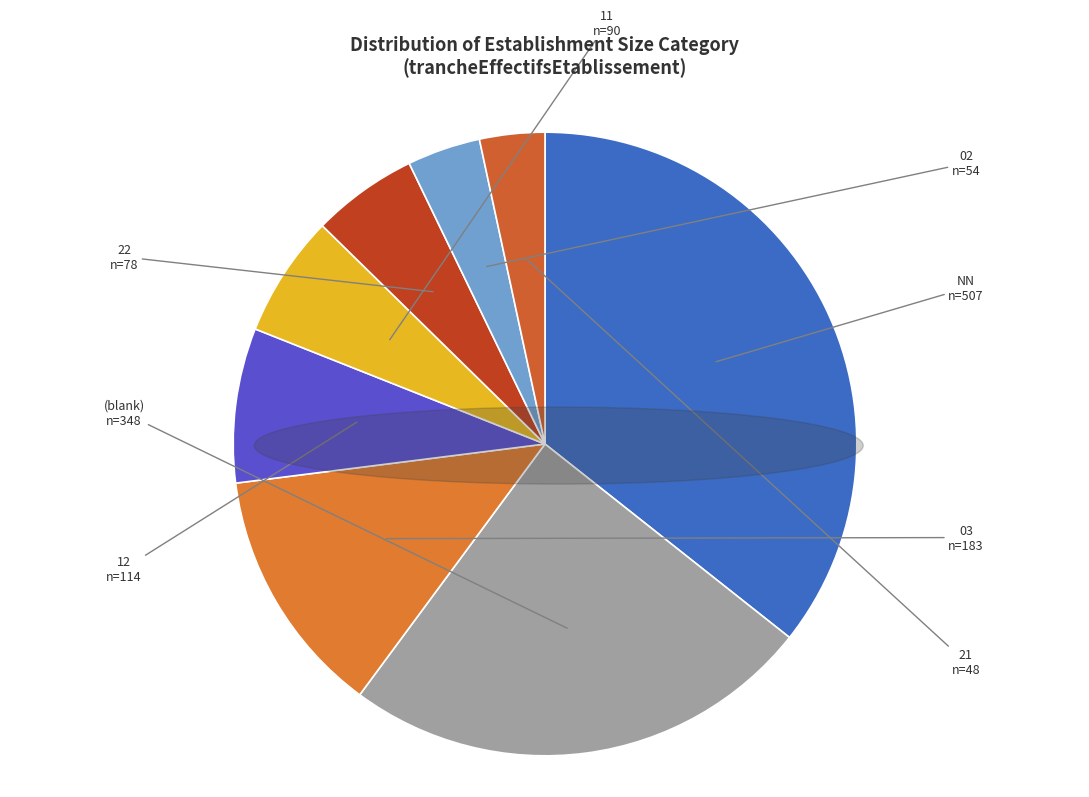

How many slices are in this pie chart?

8